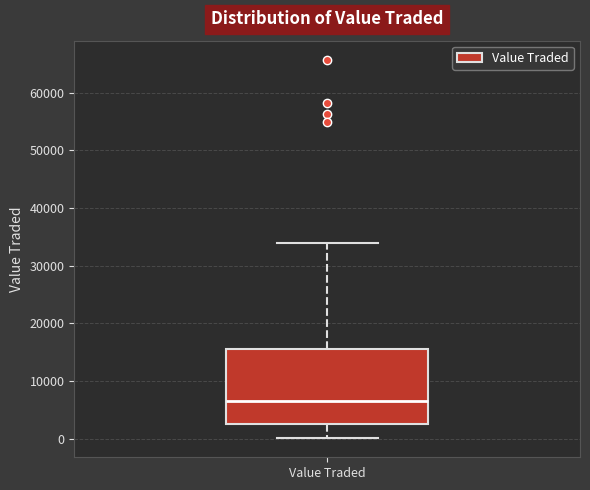

Where does the median line of the box for Value Traded sit on the y-axis? The values are not printed on the chart, so give them approximately, as read against the axis.

7000